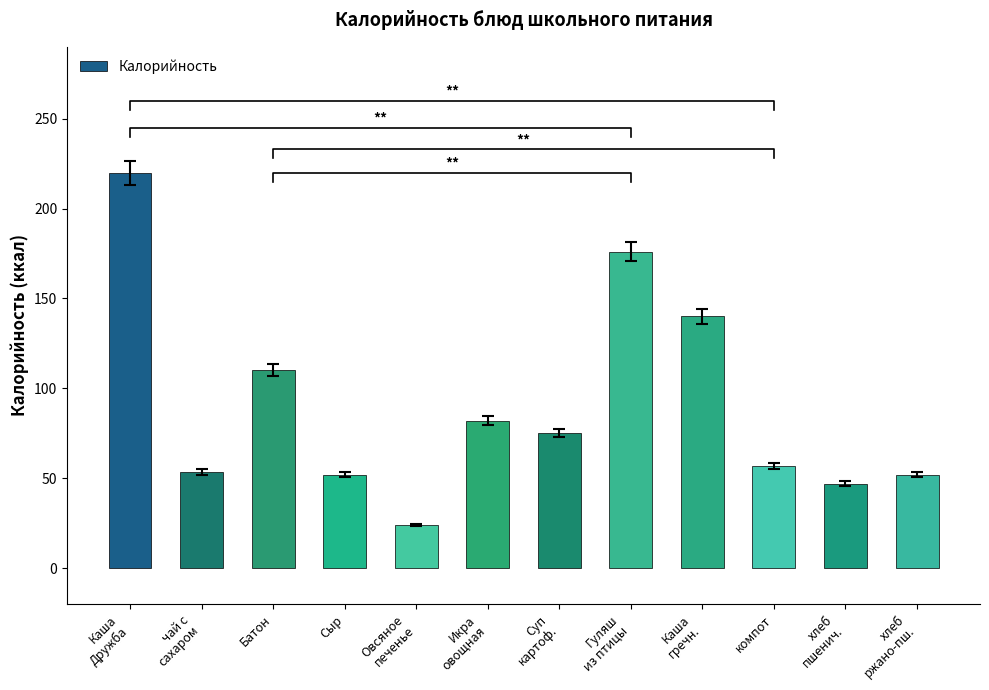

List the labels in order of value, largest first.

Каша
Дружба, Гуляш
из птицы, Каша
гречн., Батон, Икра
овощная, Суп
картоф., компот, чай с
сахаром, Сыр, хлеб
ржано-пш., хлеб
пшенич., Овсяное
печенье